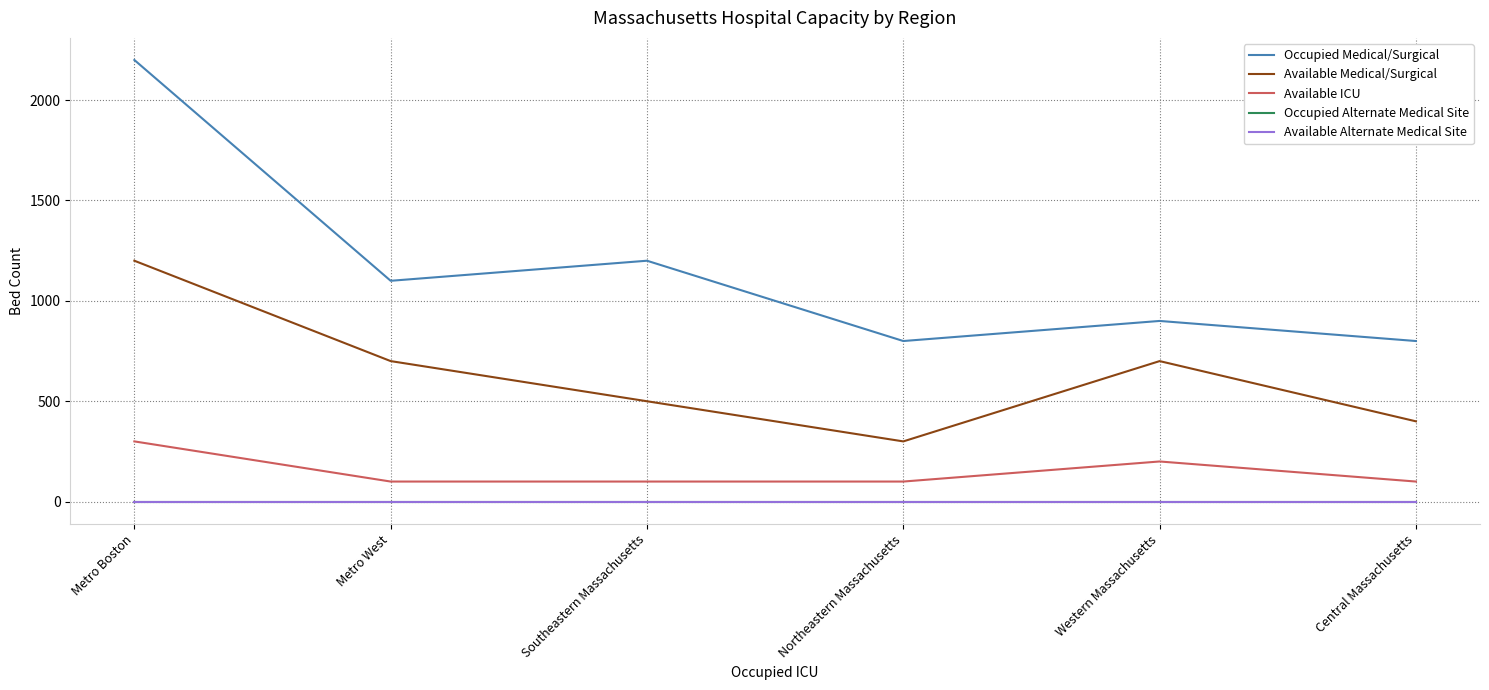

True or false: Occupied Alternate Medical Site has more than 1 points higher than both neighbors.

False